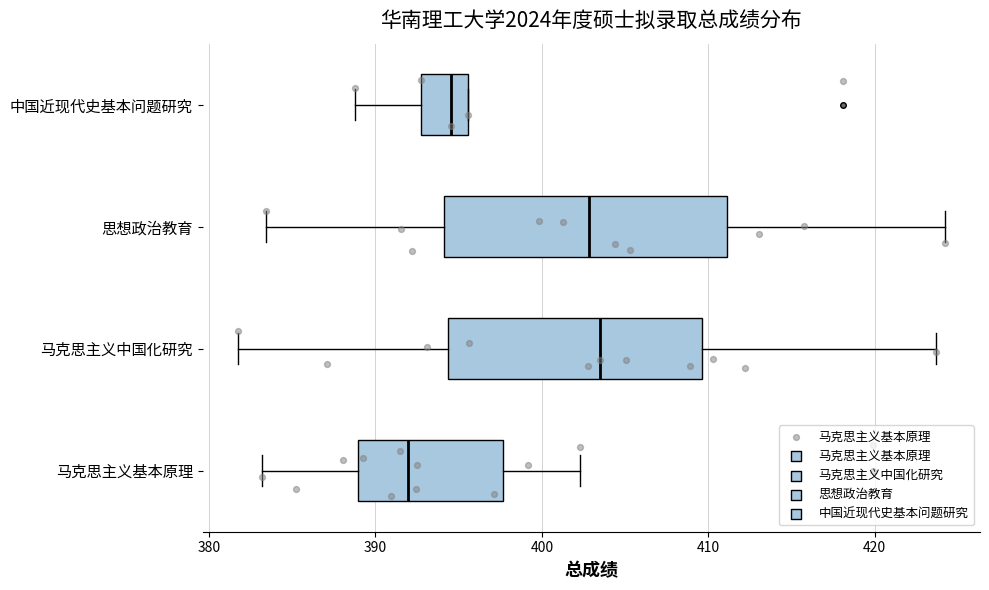

Reading bottom to top, transcribe this box plot: for each box, give where its median line is, the range the box spans, and where its two whiskers end, as read against the x-axis. The values are not printed on the chart, so give them approximately, as read against the axis.

马克思主义基本原理: median 392, box 389 to 398, whiskers 383 to 402
马克思主义中国化研究: median 404, box 394 to 410, whiskers 382 to 424
思想政治教育: median 403, box 394 to 411, whiskers 383 to 424
中国近现代史基本问题研究: median 395, box 393 to 396, whiskers 389 to 396